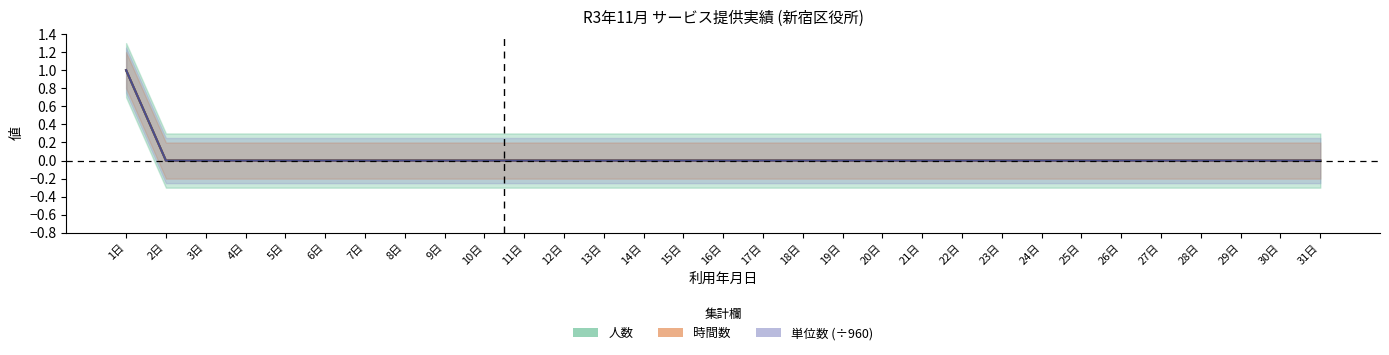

What is the label of the 27th point from the left?

27日